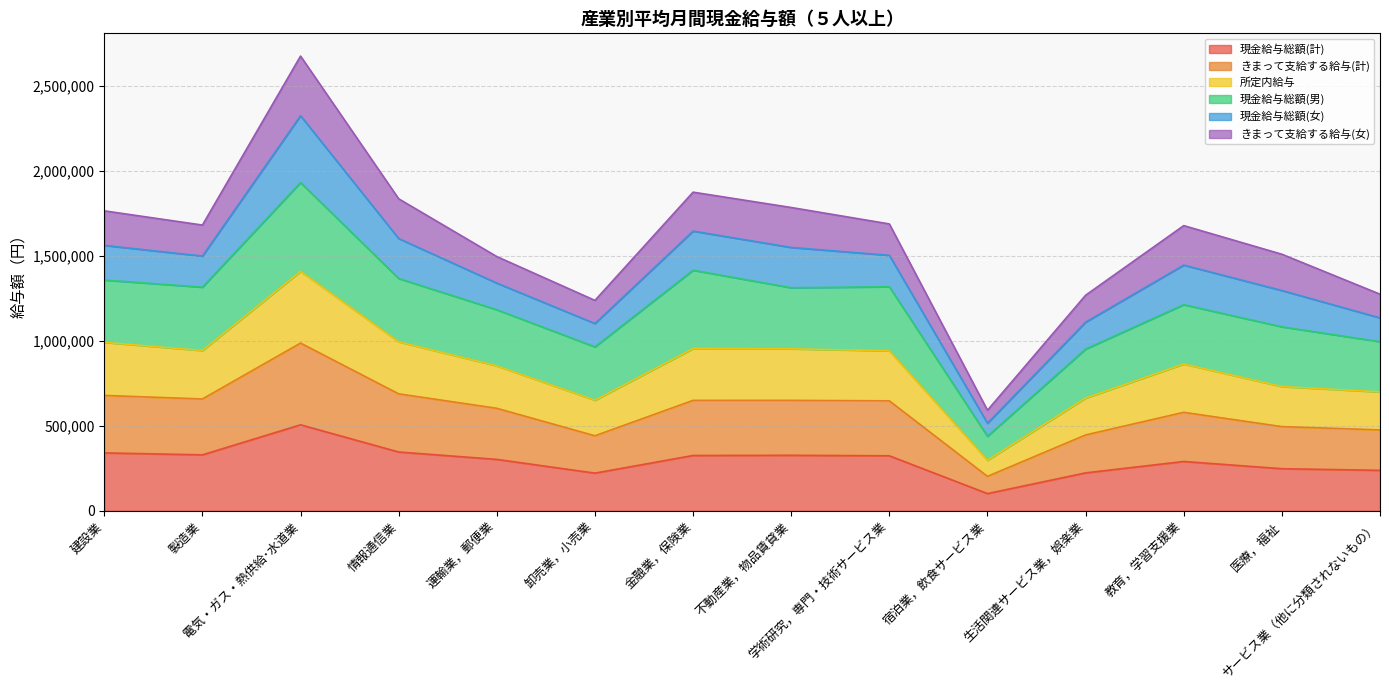

What is the maximum value for 現金給与総額(計)?

506293